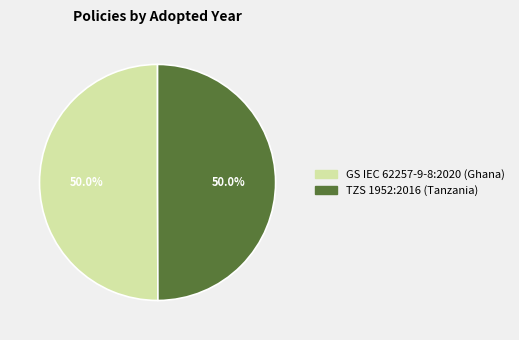

To the nearest percent, what percentage of the pie is GS IEC 62257-9-8:2020 (Ghana)?

50%